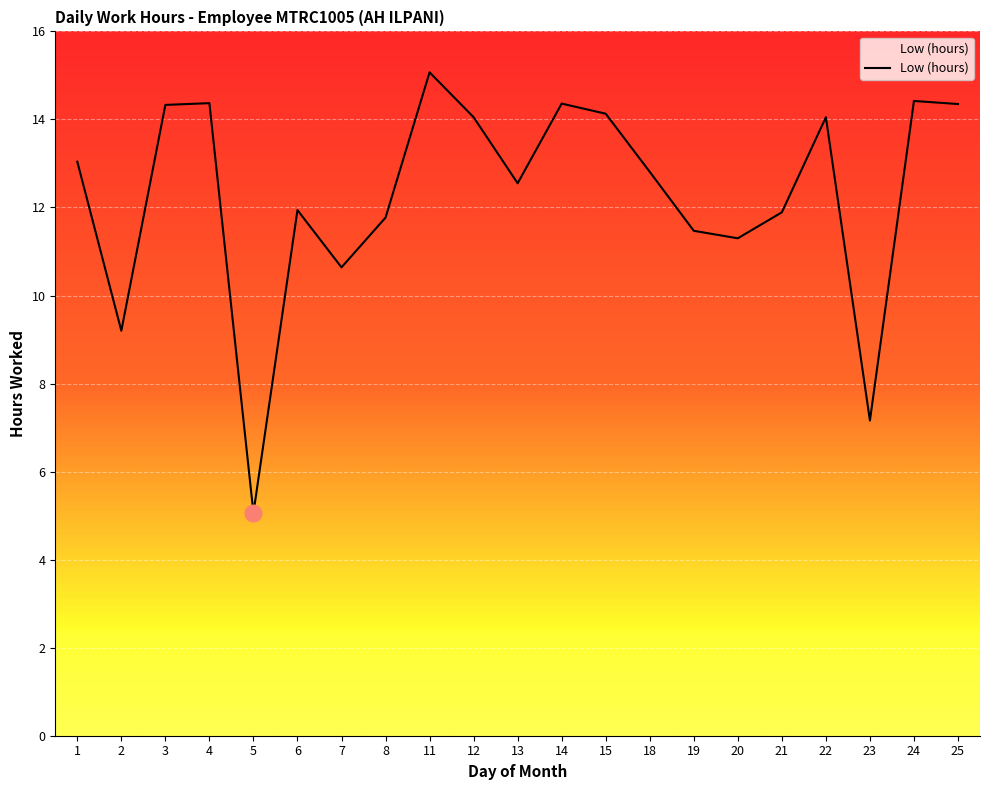

What is the average value?

12.3